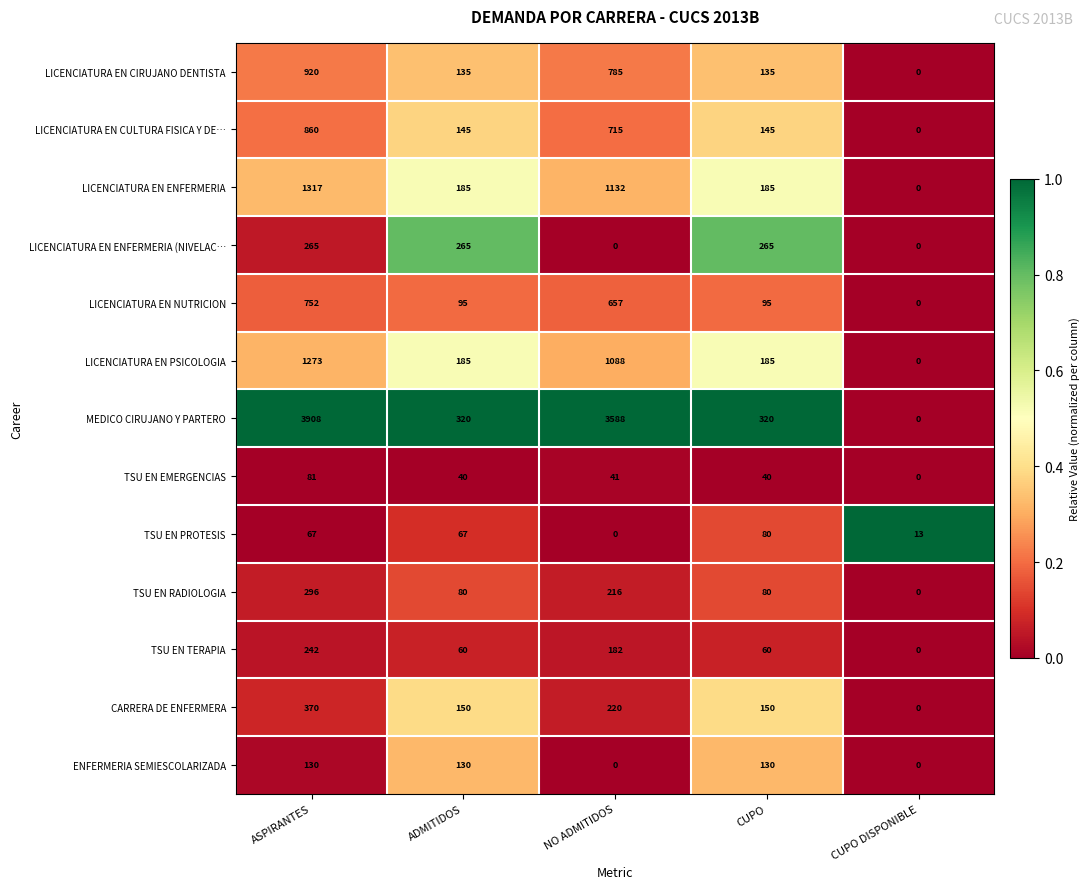

What is the approximate value of LICENCIATURA EN PSICOLOGIA at NO ADMITIDOS, to the nearest 100?

1100